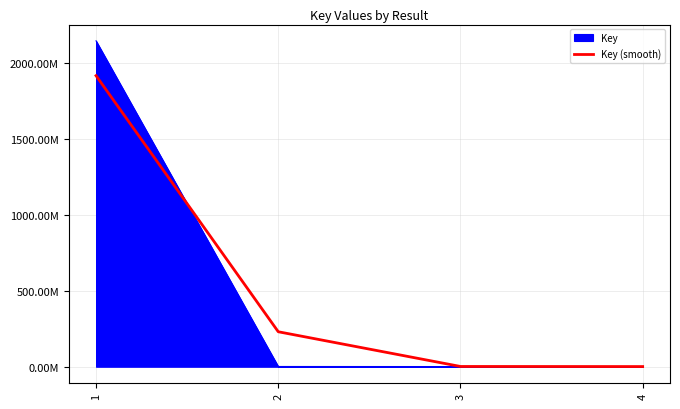

What is the smallest value displayed?

1111055